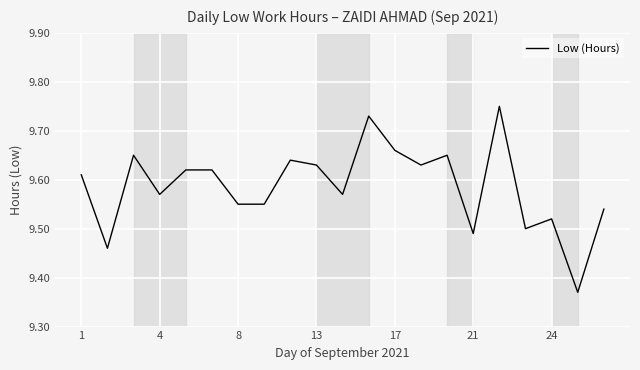

What is the difference between the maximum and second lowest values?

0.3